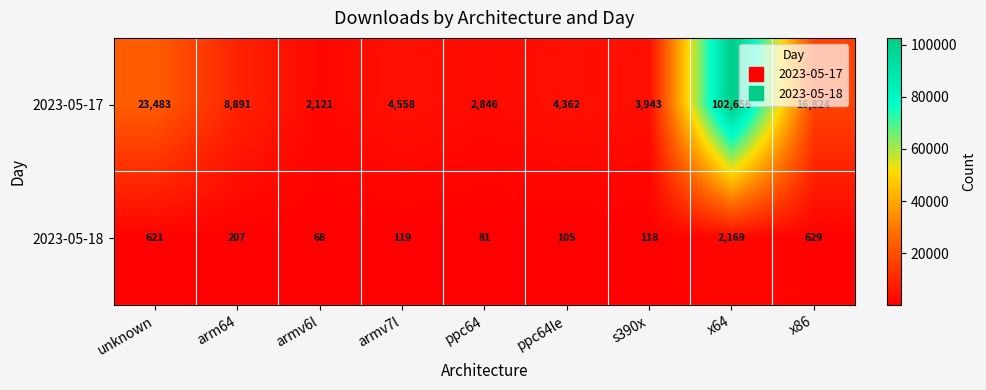

Which series has the largest total across all categories?

2023-05-17